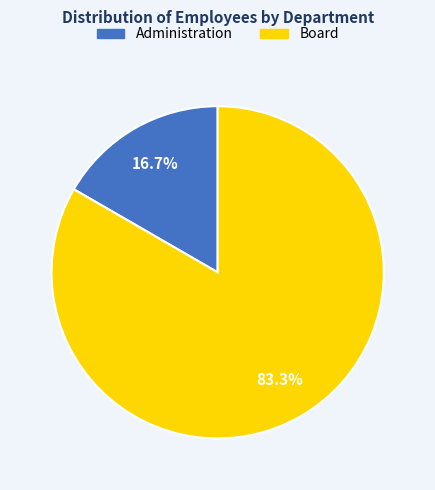

Which has a higher value, Administration or Board?

Board